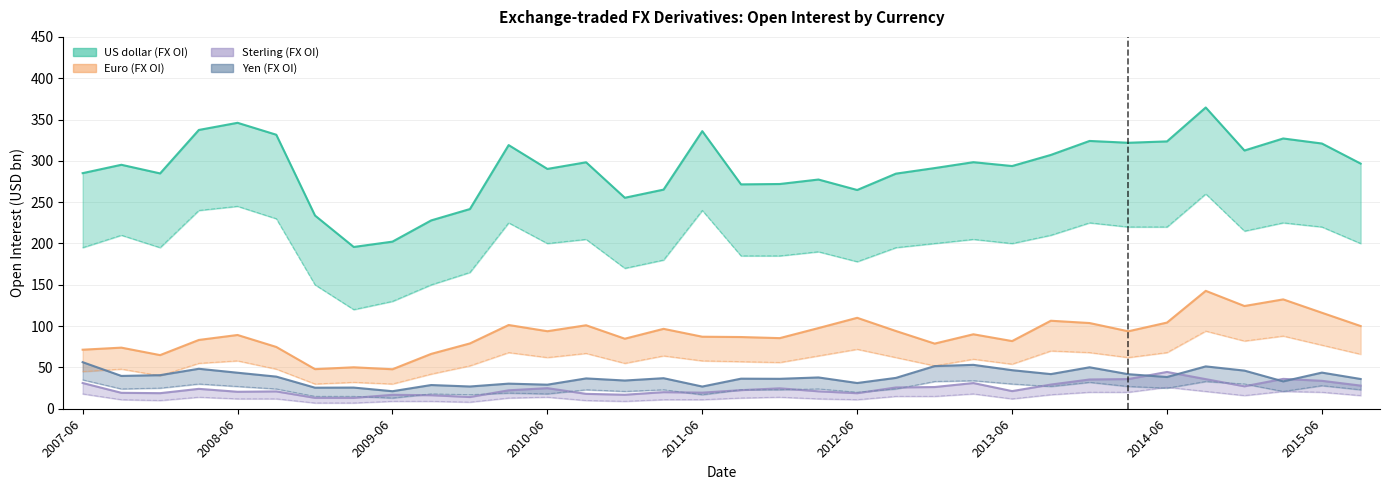

What is the difference between the maximum and minimum values in the Yen (FX OI) series?

35.1